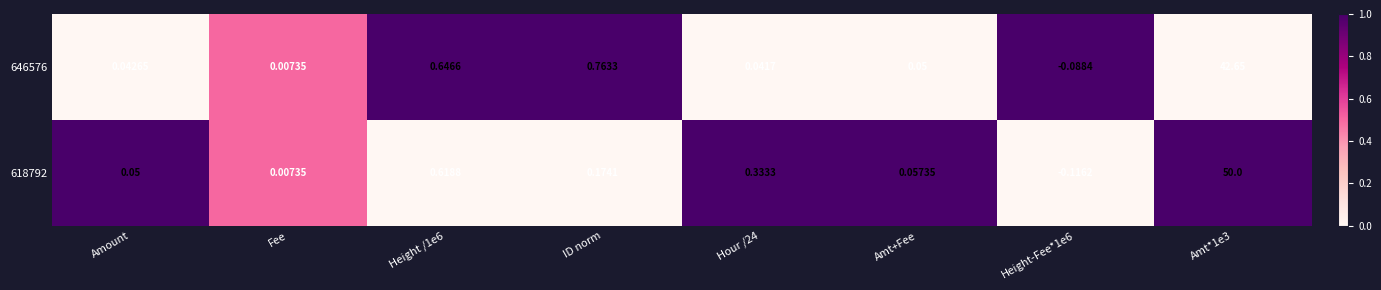

Where does the 618792 series first go above 0?

Amount